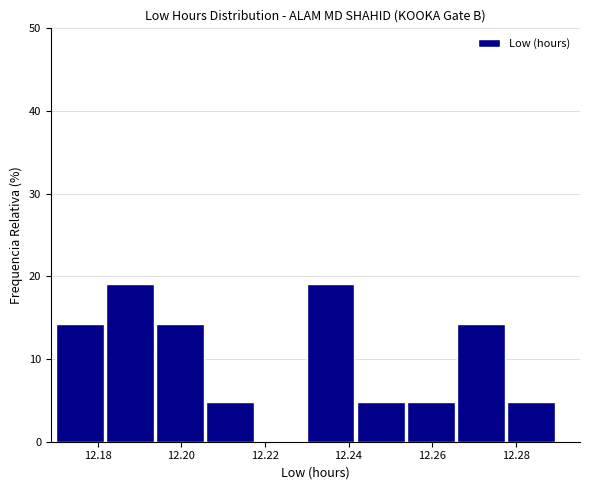

Reading left to right, transcribe this chart: for each bar, give the range it covers on the x-axis and its height. The values are not printed on the chart, so give them approximately, as read against the axis.

12.170 to 12.182: 14
12.182 to 12.194: 19
12.194 to 12.206: 14
12.206 to 12.218: 5
12.218 to 12.230: 0
12.230 to 12.242: 19
12.242 to 12.254: 5
12.254 to 12.266: 5
12.266 to 12.278: 14
12.278 to 12.290: 5